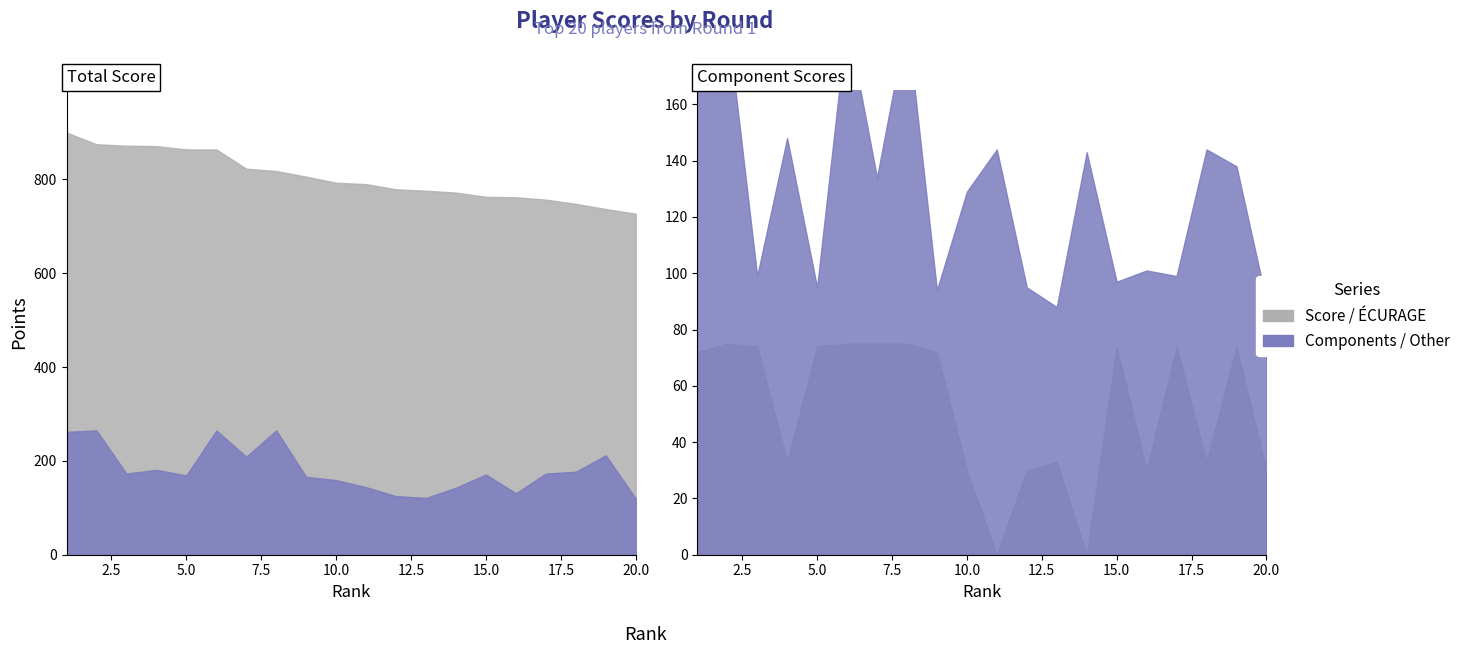

Reading left to right, what are all the values shown in this chart?

Score: 900	875	872	871	864	864	823	818	806	793	790	779	776	772	763	762	757	748	737	727
HÂTIF: 30	30	30	30	30	30	30	30	30	24	30	26	24	26	30	30	30	30	30	26
ÉBOUÉE: 24	24	24	27	23	24	14	24	27	24	24	27	24	27	27	27	25	24	27	24
ÉCURAGE: 72	75	74	33	74	75	75	75	72	30	0	30	33	0	74	30	74	33	74	30
DIMINUÉE: 66	66	18	21	20	66	20	66	16	66	20	21	16	20	20	20	20	66	66	20
OINDRONT: 70	70	27	70	22	70	70	70	21	15	70	21	24	70	20	24	24	24	15	20